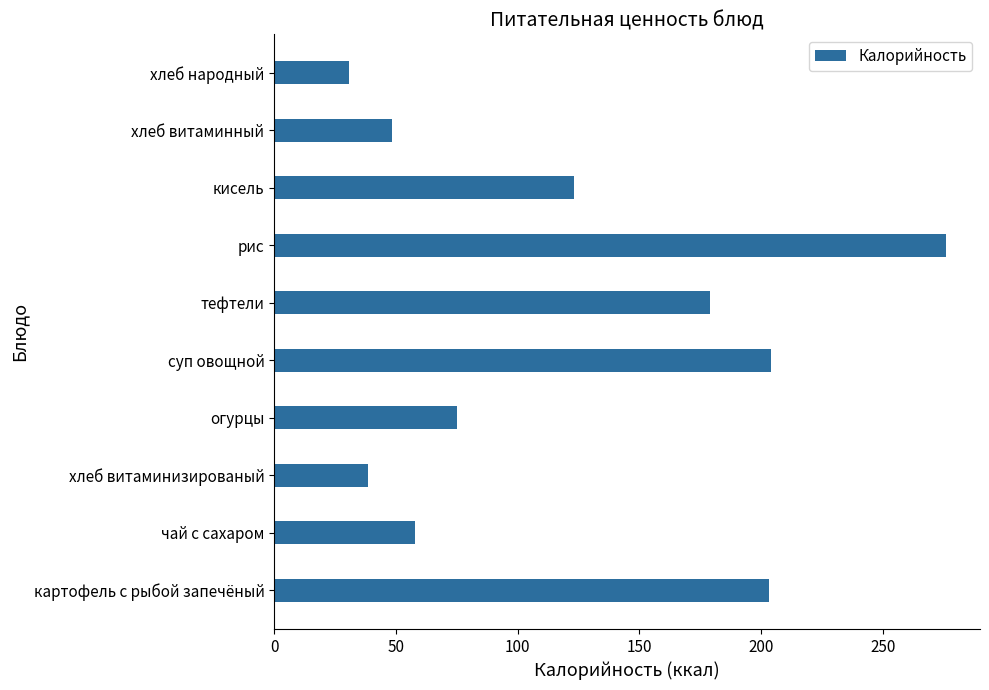

What is the difference between the second highest and minimum values?

173.4